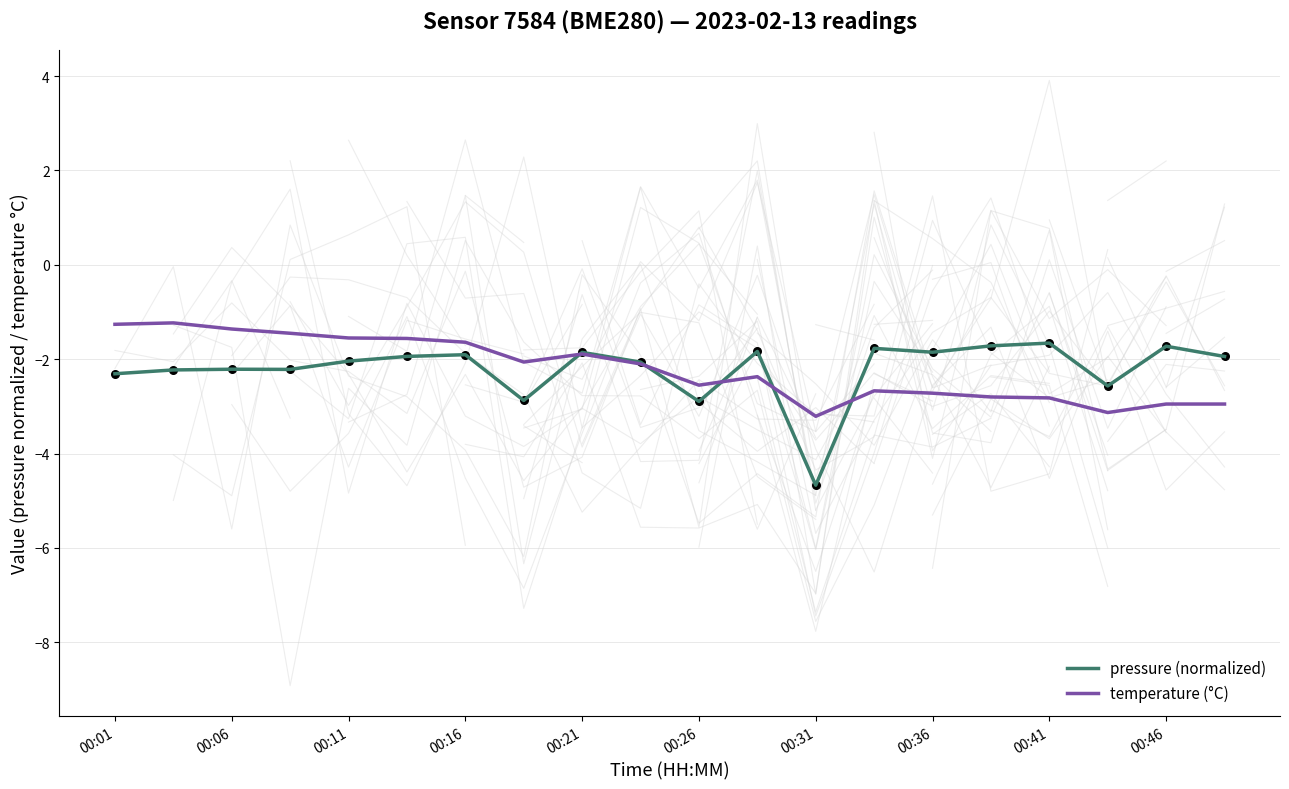

Is the value of pressure (normalized) at 00:06 greater than the value of temperature (°C) at 00:41?

Yes